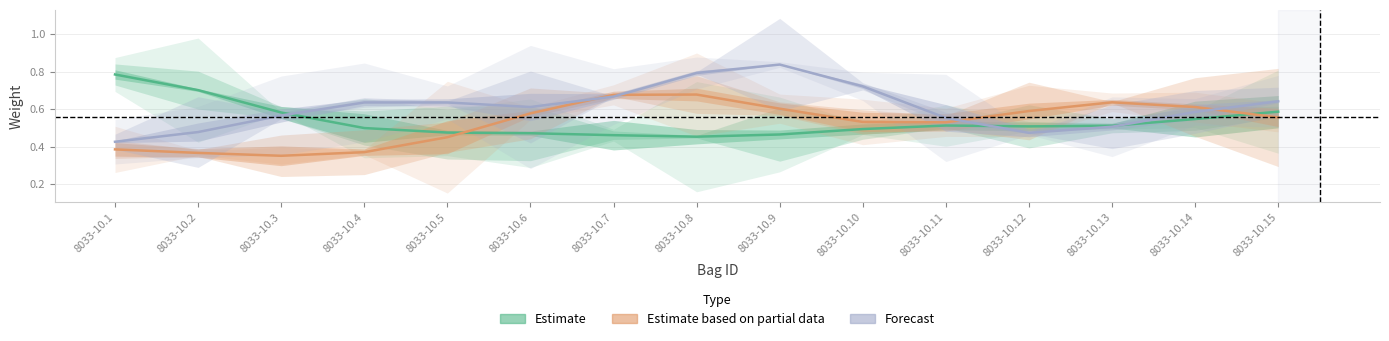

Which series ends up on top after the final intersection of Estimate based on partial data and Estimate?

Estimate